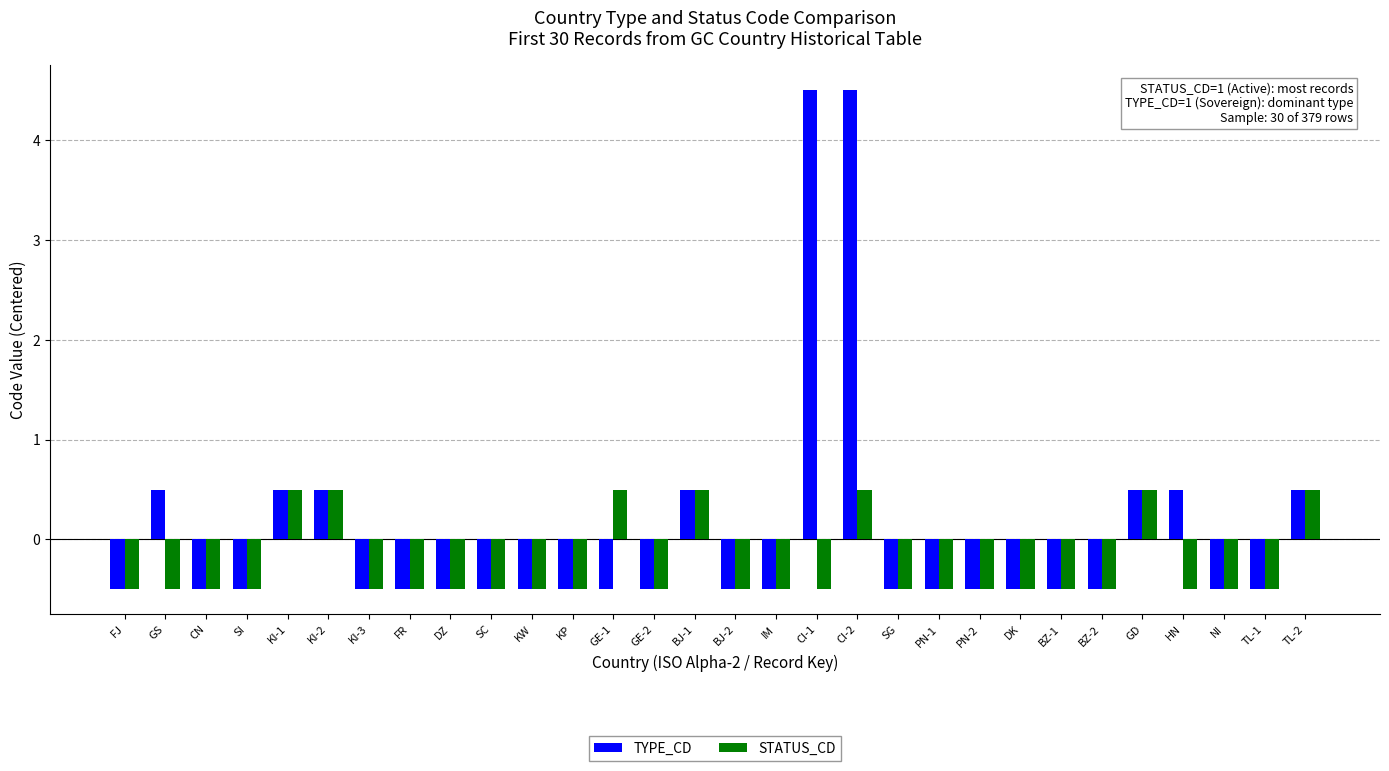

What is the sum of the STATUS_CD values at BZ-1 and DK?

-1.0